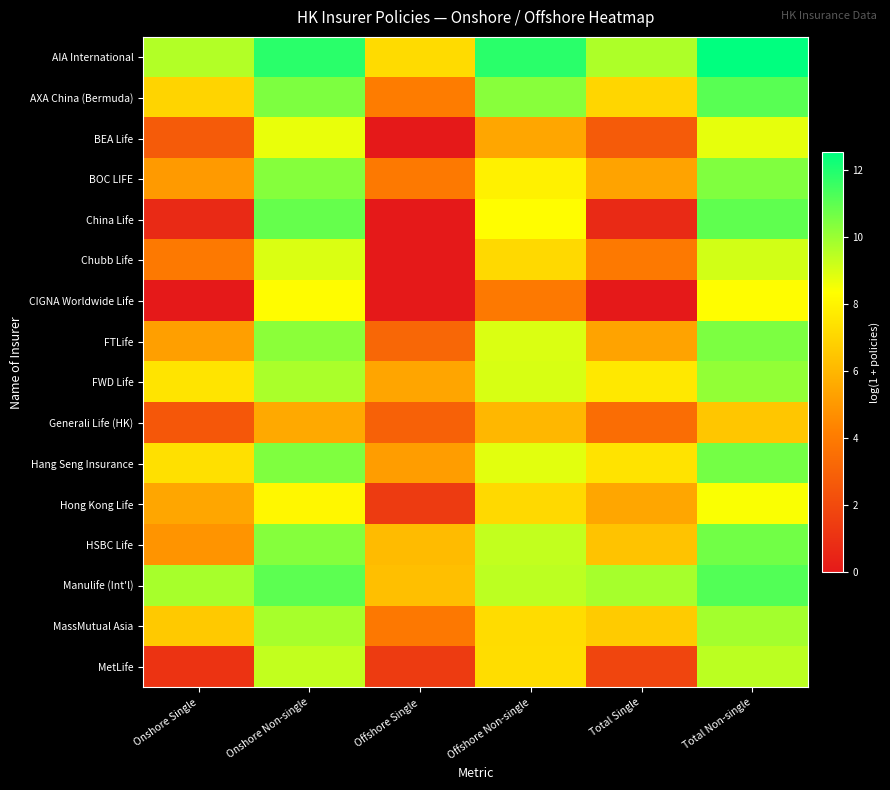

Reading left to right, list all the values displayed in this chart.

AIA International: Onshore Single=9.6	Onshore Non-single=11.8	Offshore Single=7.2	Offshore Non-single=11.8	Total Single=9.7	Total Non-single=12.5
AXA China (Bermuda): Onshore Single=7.0	Onshore Non-single=10.4	Offshore Single=4.0	Offshore Non-single=10.3	Total Single=7.0	Total Non-single=11.1
BEA Life: Onshore Single=2.7	Onshore Non-single=8.7	Offshore Single=0.0	Offshore Non-single=5.5	Total Single=2.7	Total Non-single=8.7
BOC LIFE: Onshore Single=5.1	Onshore Non-single=10.3	Offshore Single=3.9	Offshore Non-single=7.9	Total Single=5.3	Total Non-single=10.4
China Life: Onshore Single=0.7	Onshore Non-single=10.9	Offshore Single=0.0	Offshore Non-single=8.3	Total Single=0.7	Total Non-single=10.9
Chubb Life: Onshore Single=3.9	Onshore Non-single=8.9	Offshore Single=0.0	Offshore Non-single=7.1	Total Single=3.9	Total Non-single=9.1
CIGNA Worldwide Life: Onshore Single=0.0	Onshore Non-single=8.3	Offshore Single=0.0	Offshore Non-single=4.0	Total Single=0.0	Total Non-single=8.3
FTLife: Onshore Single=5.2	Onshore Non-single=10.2	Offshore Single=3.2	Offshore Non-single=8.9	Total Single=5.3	Total Non-single=10.5
FWD Life: Onshore Single=7.5	Onshore Non-single=9.7	Offshore Single=5.4	Offshore Non-single=9.0	Total Single=7.6	Total Non-single=10.1
Generali Life (HK): Onshore Single=2.6	Onshore Non-single=5.6	Offshore Single=2.9	Offshore Non-single=6.0	Total Single=3.4	Total Non-single=6.5
Hang Seng Insurance: Onshore Single=7.3	Onshore Non-single=10.4	Offshore Single=5.1	Offshore Non-single=8.8	Total Single=7.5	Total Non-single=10.6
Hong Kong Life: Onshore Single=5.4	Onshore Non-single=8.1	Offshore Single=1.4	Offshore Non-single=7.1	Total Single=5.4	Total Non-single=8.4
HSBC Life: Onshore Single=4.9	Onshore Non-single=10.3	Offshore Single=6.2	Offshore Non-single=9.3	Total Single=6.4	Total Non-single=10.6
Manulife (Int'l): Onshore Single=9.8	Onshore Non-single=11.0	Offshore Single=6.3	Offshore Non-single=9.4	Total Single=9.8	Total Non-single=11.2
MassMutual Asia: Onshore Single=6.6	Onshore Non-single=9.8	Offshore Single=3.9	Offshore Non-single=7.2	Total Single=6.7	Total Non-single=9.8
MetLife: Onshore Single=1.1	Onshore Non-single=9.3	Offshore Single=1.4	Offshore Non-single=7.3	Total Single=1.8	Total Non-single=9.4